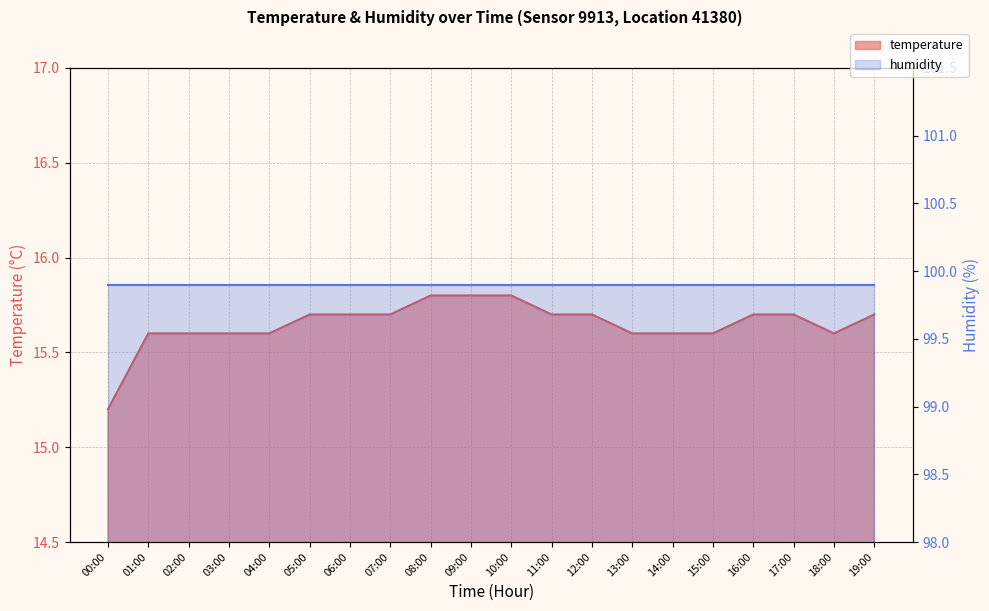

List the labels in order of value, smallest first.

00:00, 01:00, 02:00, 03:00, 04:00, 13:00, 14:00, 15:00, 18:00, 05:00, 06:00, 07:00, 11:00, 12:00, 16:00, 17:00, 19:00, 08:00, 09:00, 10:00